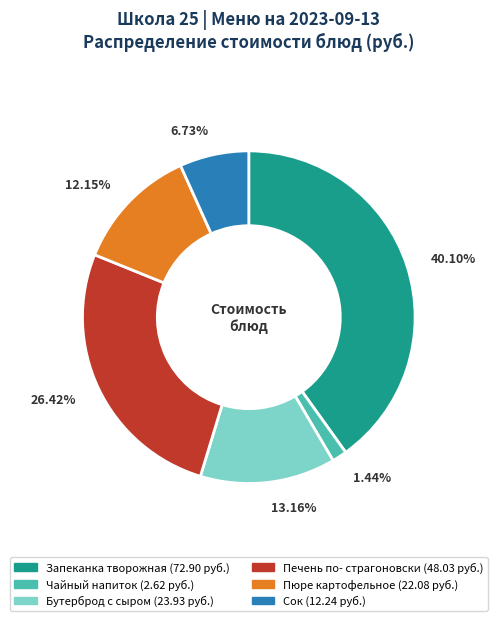

Does any single category account for the majority?

No